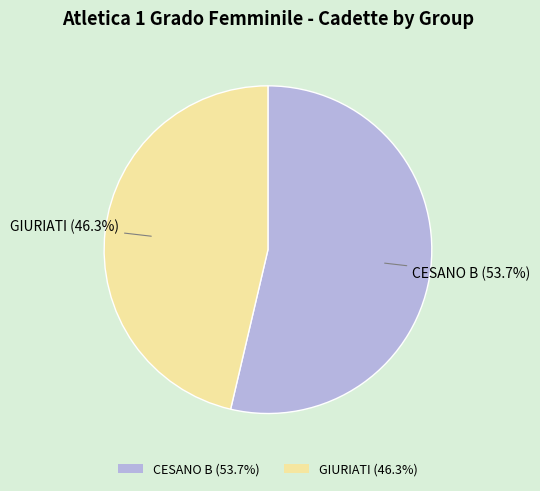

Which category has the smallest portion of the pie?

GIURIATI